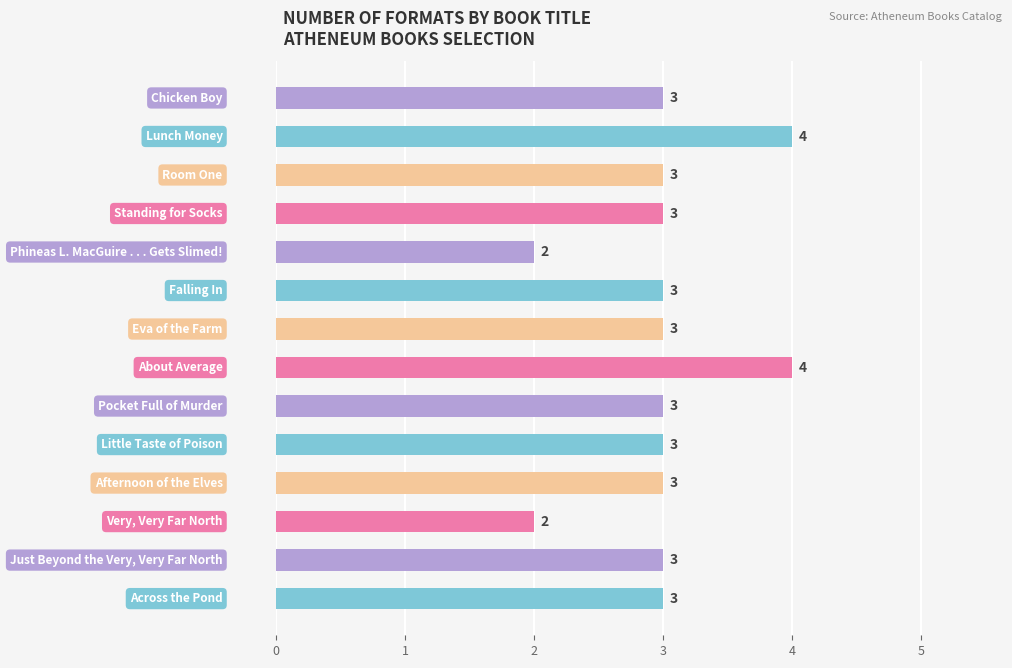

What is the maximum value shown in the chart?

4